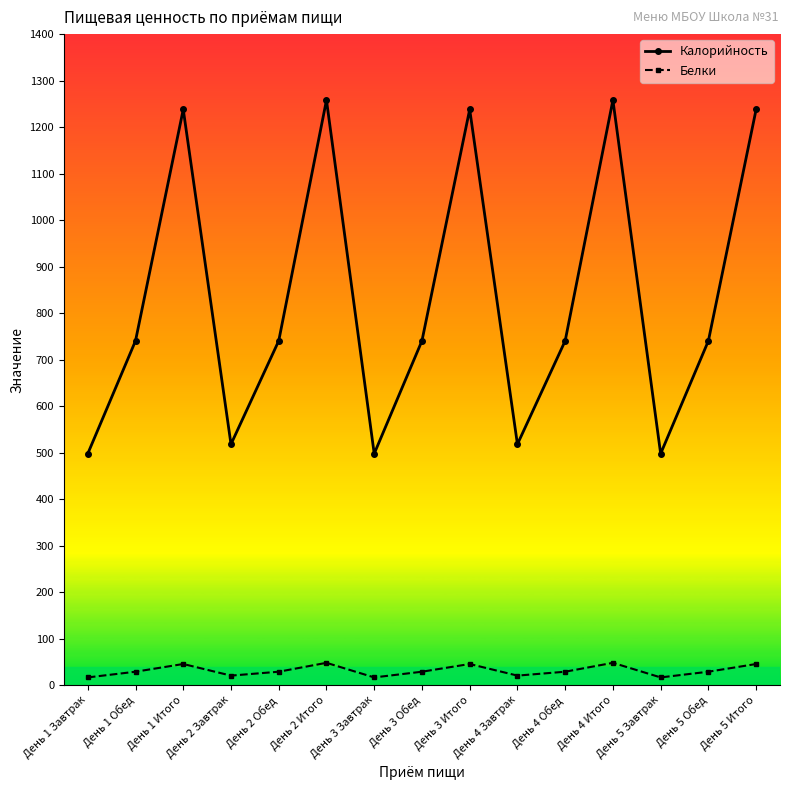

What value does the Белки series have at День 5 Завтрак?

16.6